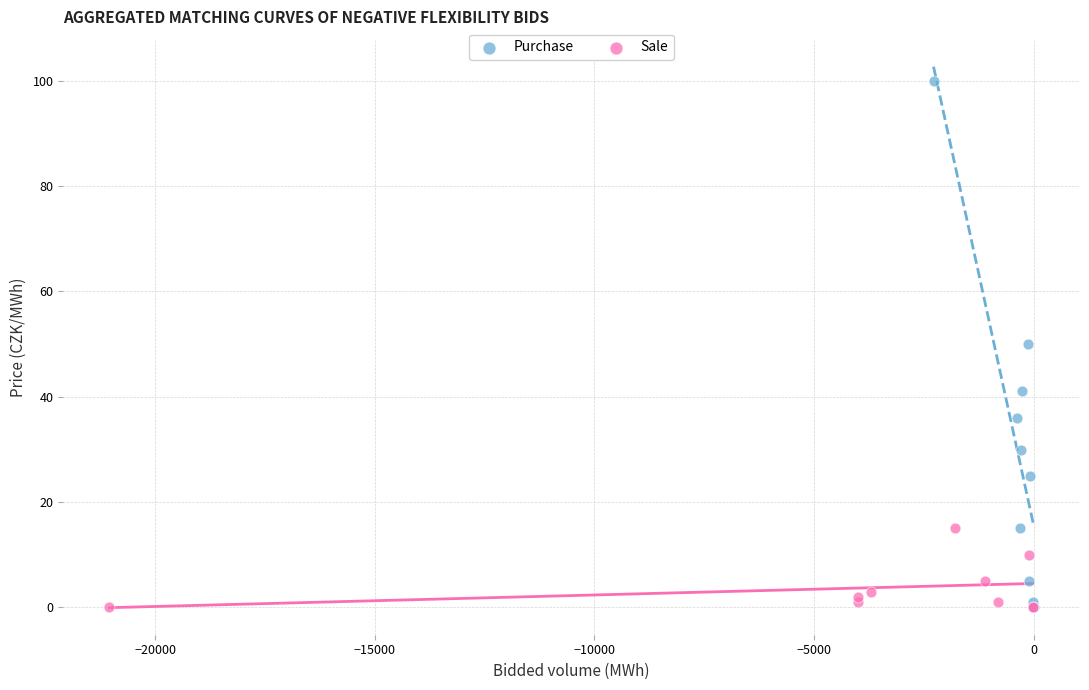

Which series reaches the maximum Y coordinate?

Purchase